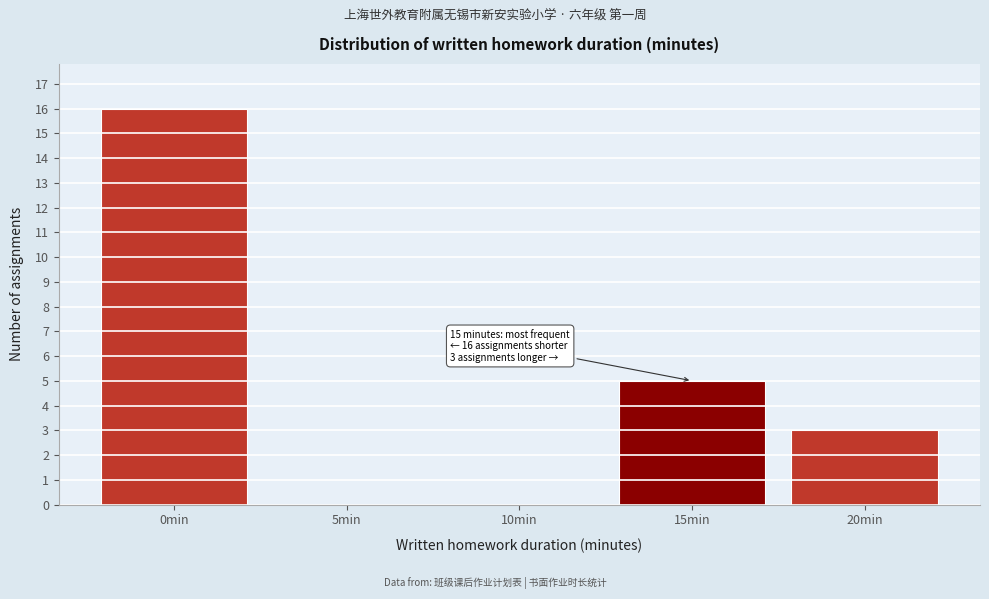

Which range on the x-axis has the tallest bar?

-2.5 to 2.5